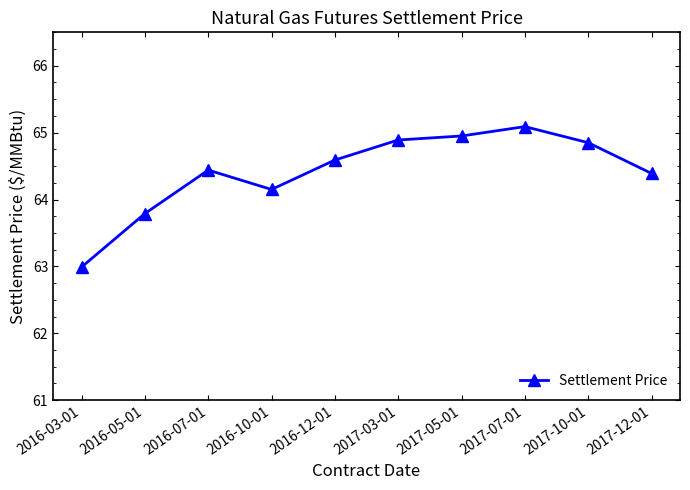

What position from the left is 2016-07-01?

3